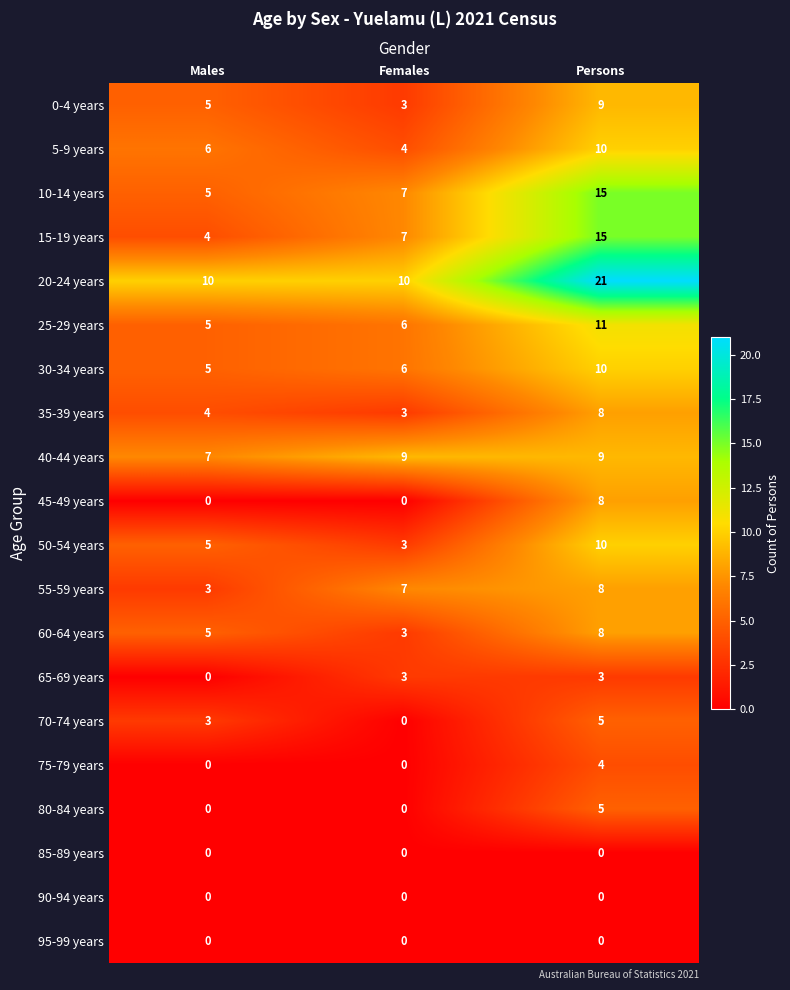

What is the approximate value of 20-24 years at Males?

10